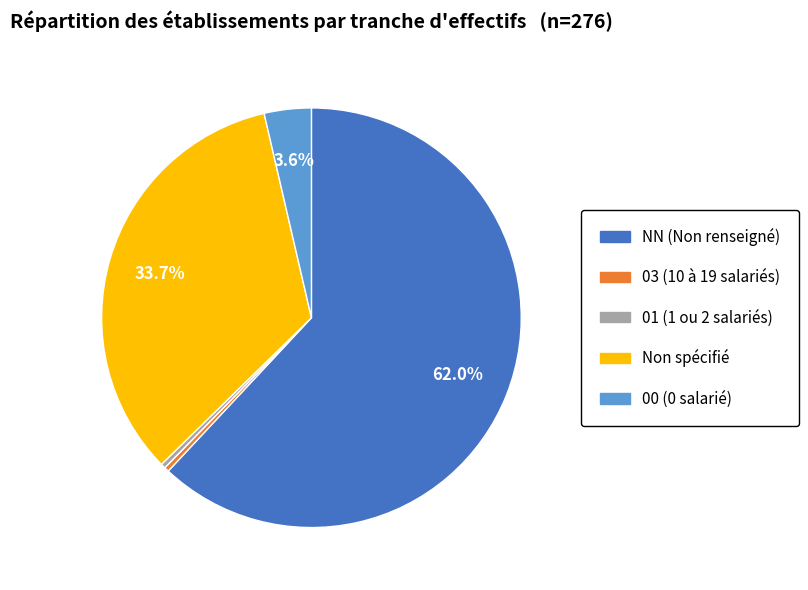

Is there a majority slice in this chart?

Yes